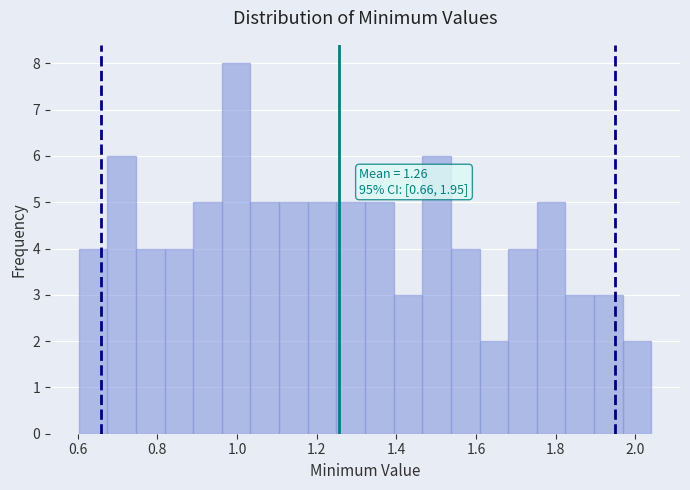

Read against the x-axis, roughly where is the centre of the tallest bar?

1.00